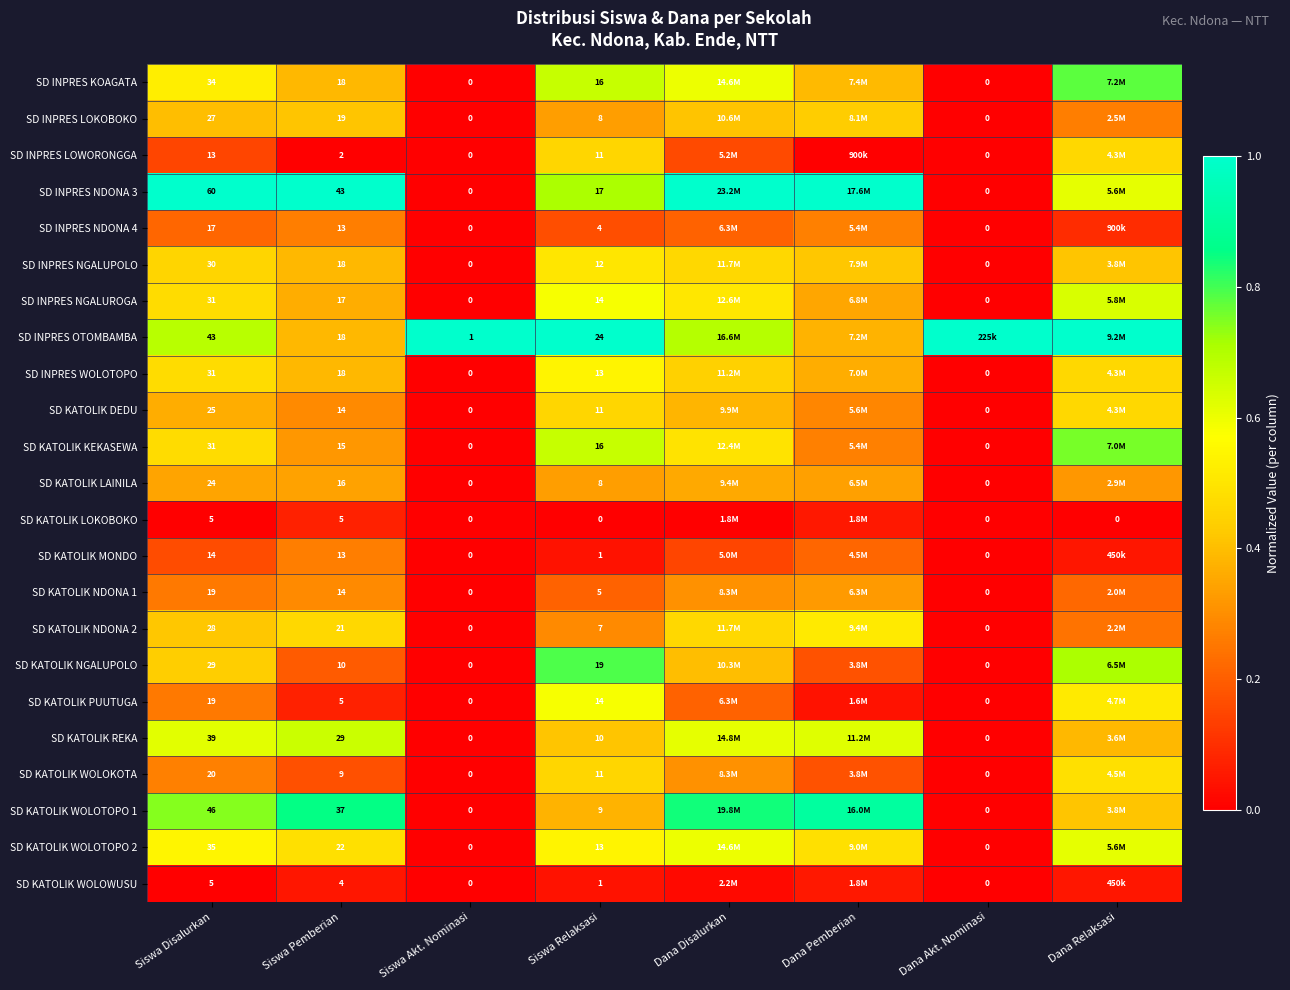

Is the value of SD INPRES NGALUPOLO at Dana Akt. Nominasi greater than the value of SD KATOLIK PUUTUGA at Siswa Akt. Nominasi?

No